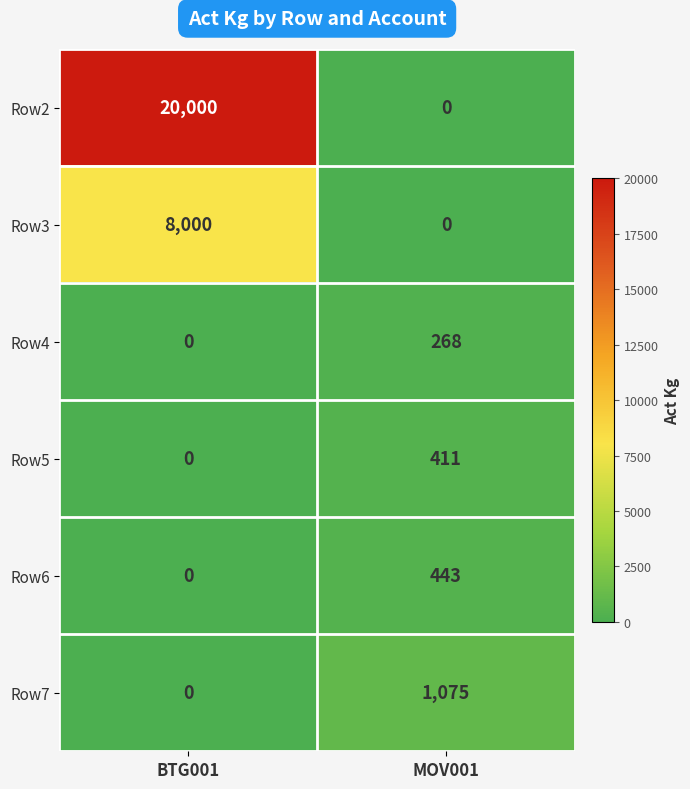

Rank the series by their maximum value, from highest to lowest.

Row2, Row3, Row7, Row6, Row5, Row4